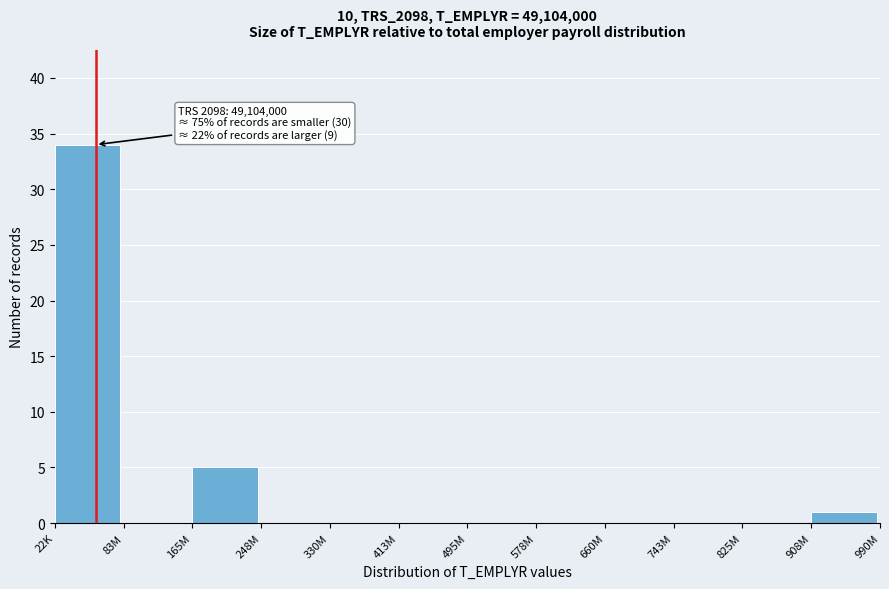

Reading left to right, what are all the values shown in this chart?

22K=34	83M=0	165M=5	248M=0	330M=0	413M=0	495M=0	578M=0	660M=0	743M=0	825M=0	908M=1